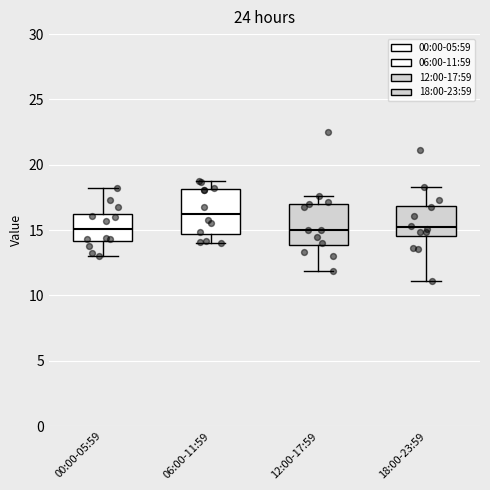

Reading left to right, read every box against the y-axis: the position of its median line, the range the box covers, and the ends of its whiskers. The values are not printed on the chart, so give them approximately, as read against the axis.

00:00-05:59: median 15.0, box 14.0 to 16.0, whiskers 13.0 to 18.0
06:00-11:59: median 16.5, box 14.5 to 18.0, whiskers 14.0 to 19.0
12:00-17:59: median 15.0, box 14.0 to 17.0, whiskers 12.0 to 17.5
18:00-23:59: median 15.0, box 14.5 to 17.0, whiskers 11.0 to 18.5